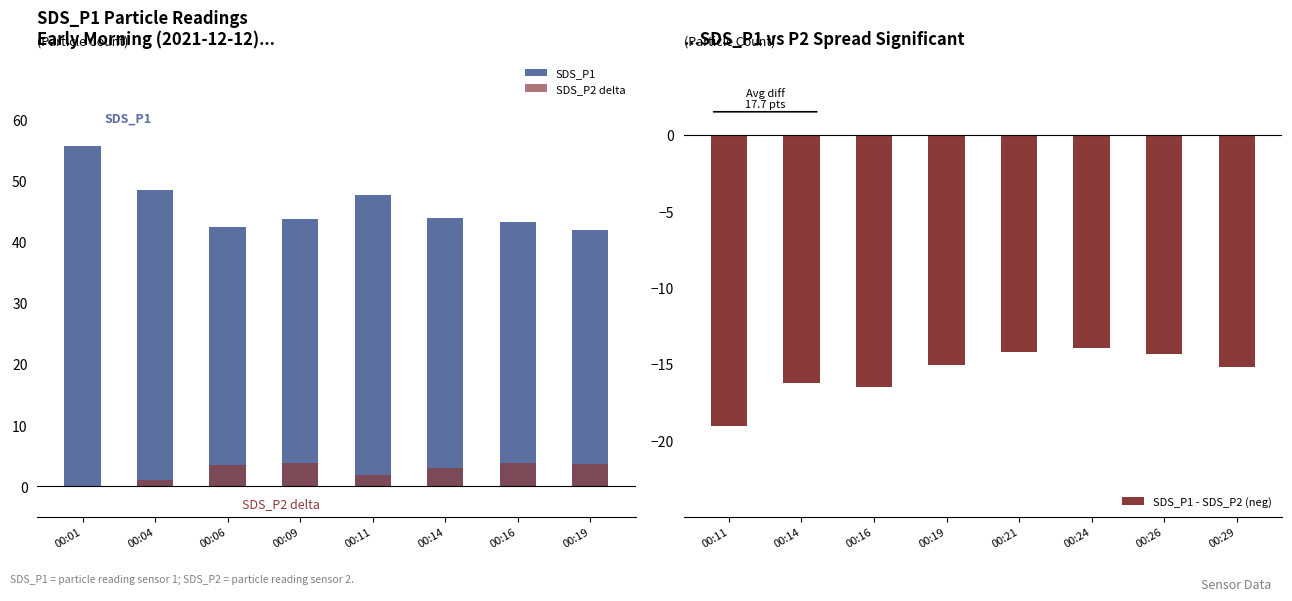

What is the difference between the SDS_P2 delta values at 00:04 and 00:06?

2.6